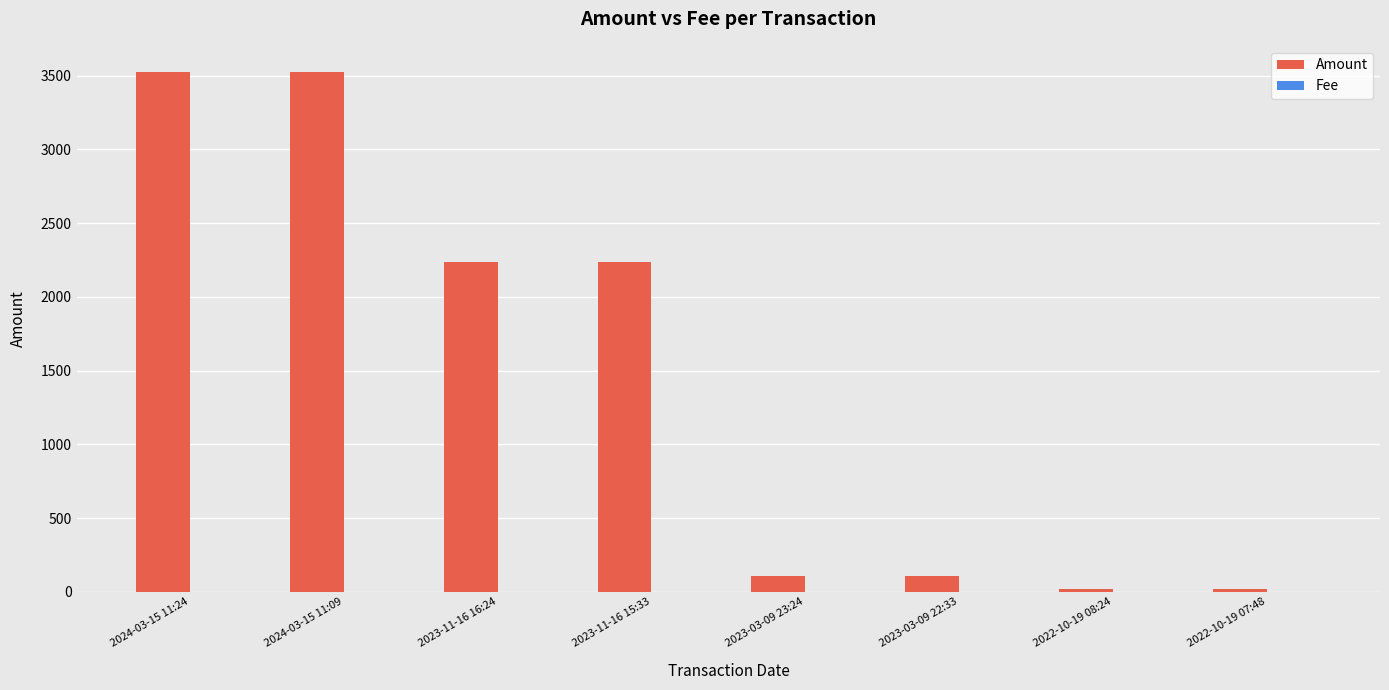

What is the sum of all Amount values?

11775.2